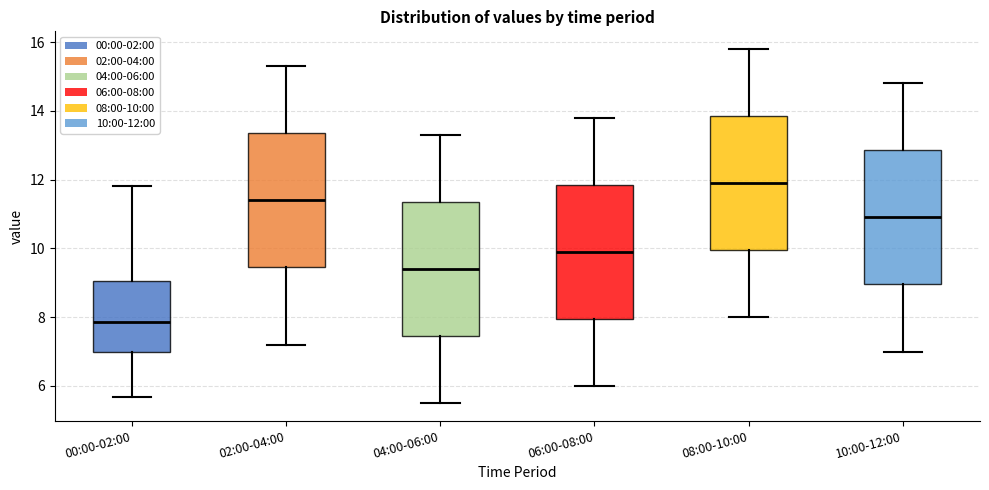

Reading left to right, transcribe this box plot: for each box, give where its median line is, the range the box spans, and where its two whiskers end, as read against the y-axis. The values are not printed on the chart, so give them approximately, as read against the axis.

00:00-02:00: median 7.8, box 7.0 to 9.0, whiskers 5.6 to 11.8
02:00-04:00: median 11.4, box 9.4 to 13.4, whiskers 7.2 to 15.4
04:00-06:00: median 9.4, box 7.4 to 11.4, whiskers 5.6 to 13.4
06:00-08:00: median 10.0, box 8.0 to 11.8, whiskers 6.0 to 13.8
08:00-10:00: median 12.0, box 10.0 to 13.8, whiskers 8.0 to 15.8
10:00-12:00: median 11.0, box 9.0 to 12.8, whiskers 7.0 to 14.8